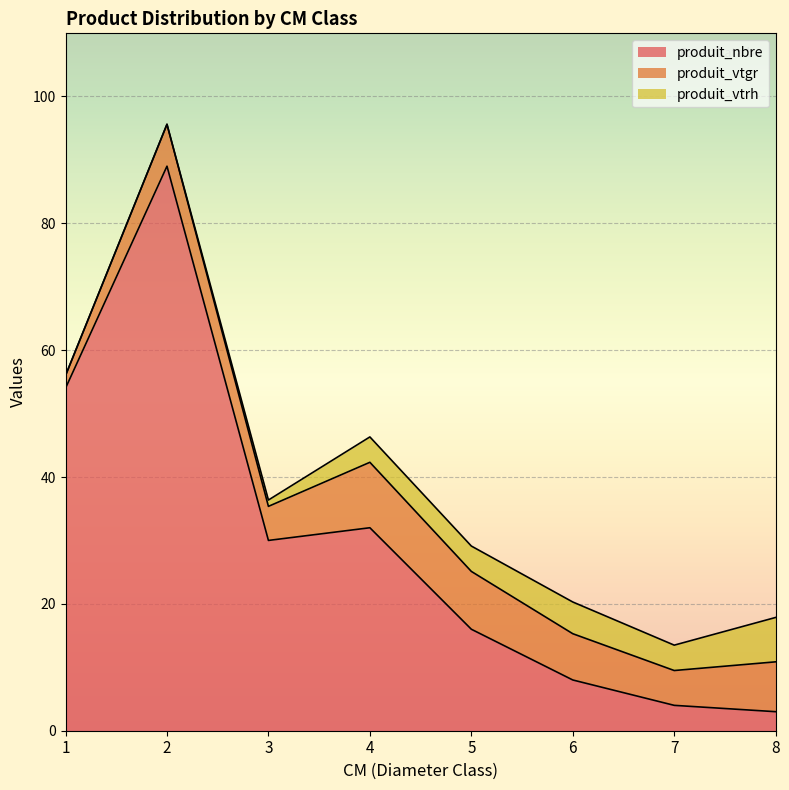

Reading left to right, what are all the values shown in this chart?

produit_nbre: 1=54.0	2=89.0	3=30.0	4=32.0	5=16.0	6=8.0	7=4.0	8=3.0
produit_vtgr: 1=2.0	2=6.6	3=5.4	4=10.3	5=9.1	6=7.3	7=5.5	8=7.9
produit_vtrh: 1=0.0	2=0.0	3=1.0	4=4.0	5=4.0	6=5.0	7=4.0	8=7.0